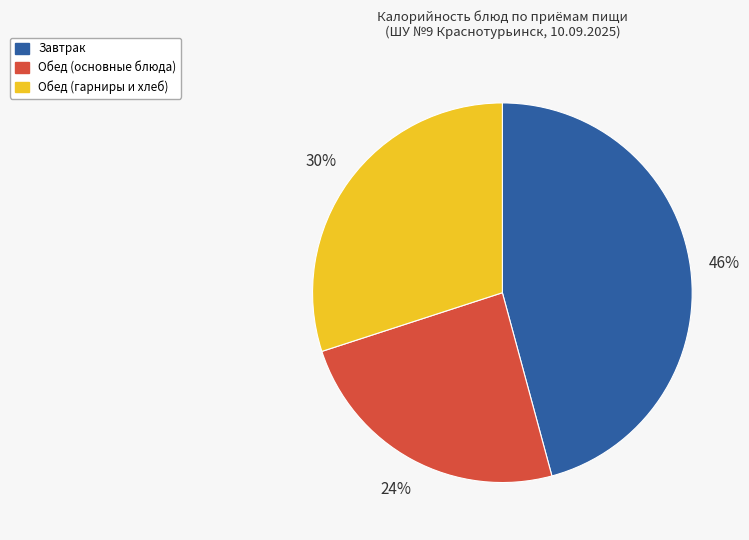

To the nearest percent, what is the difference between the largest and smallest slice percentages?

22%